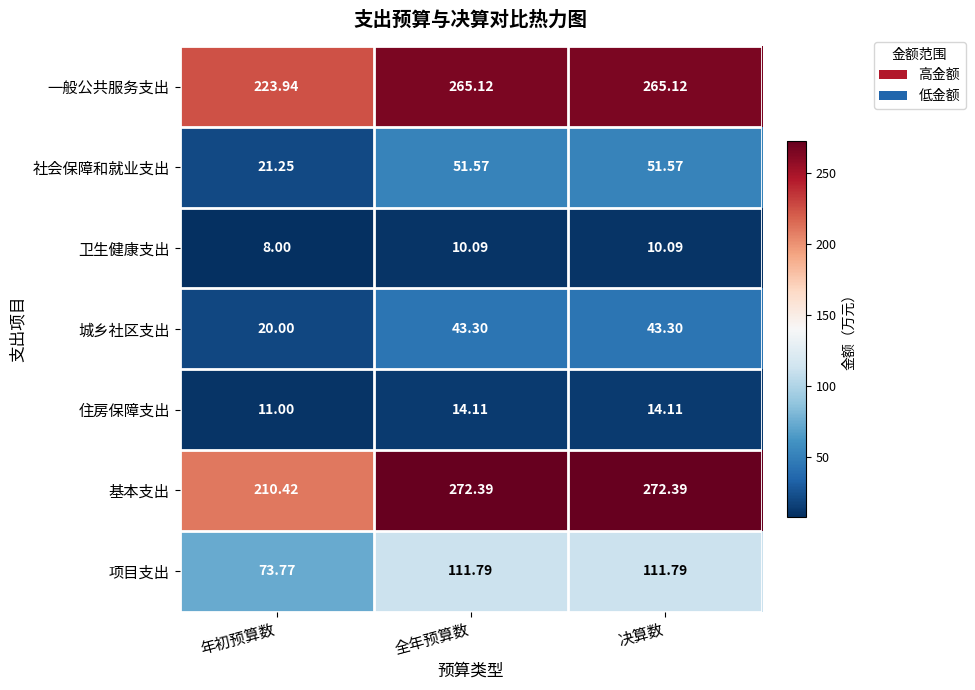

What is the spread (max minus min) of values at 决算数?

262.3